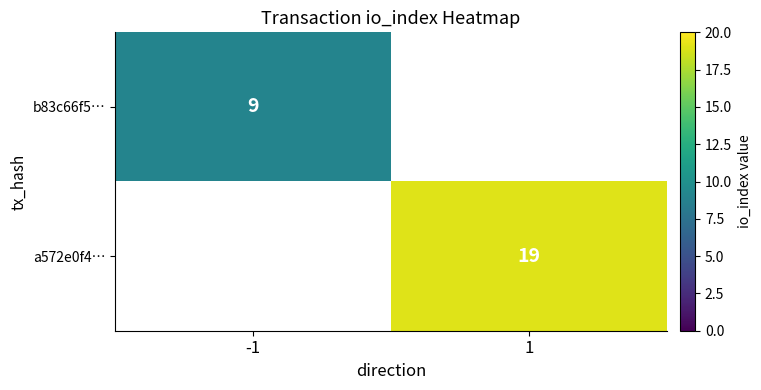

Is the value of b83c66f5… at -1 greater than the value of a572e0f4… at 1?

No